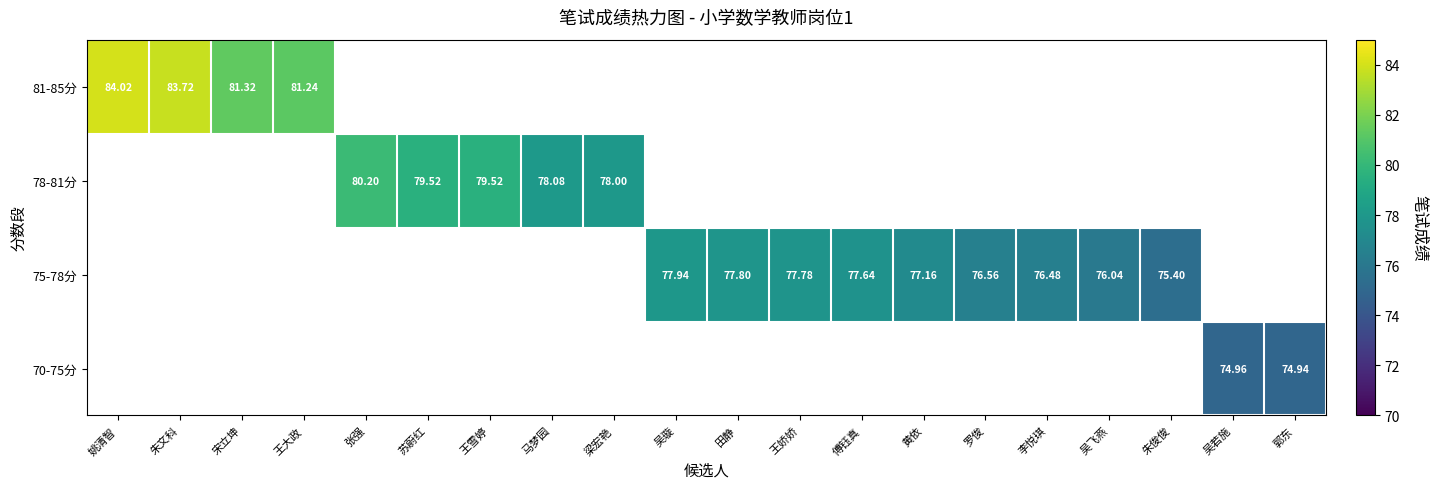

How many positive values does the 81-85分 series have?

4